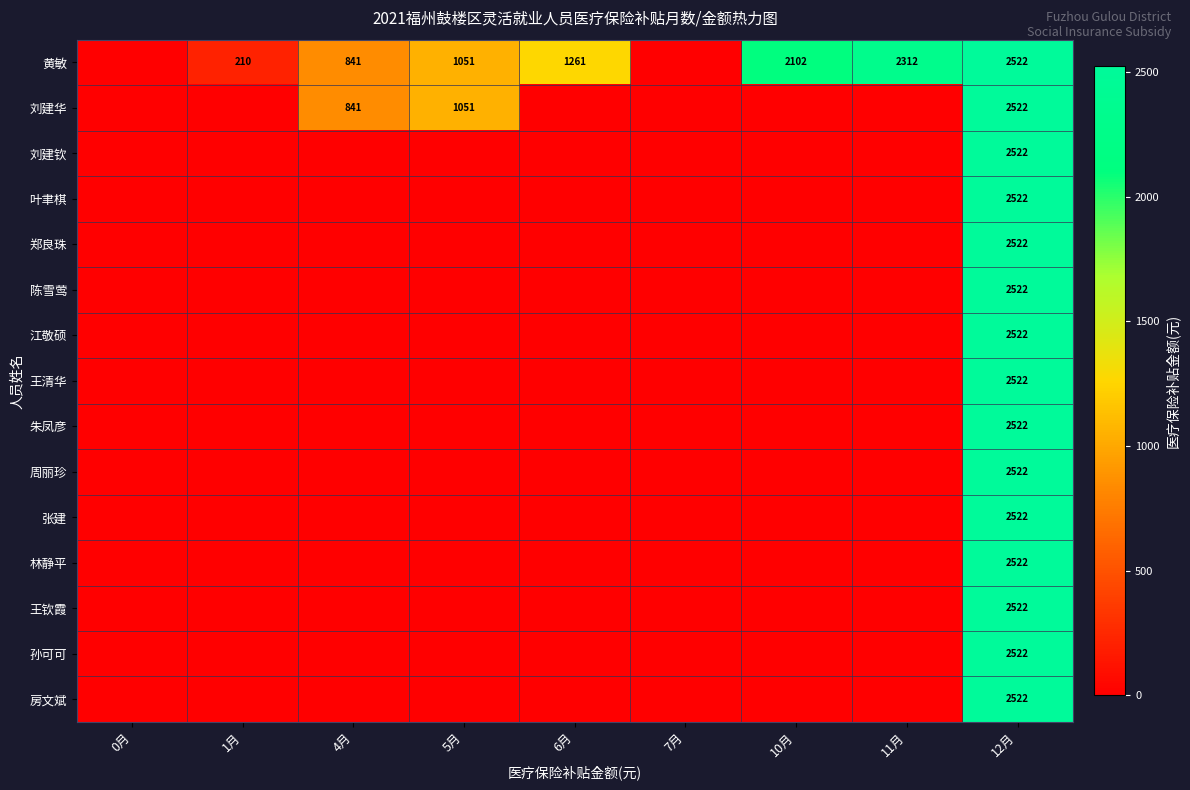

At which category is the sum across all series the highest?

12月